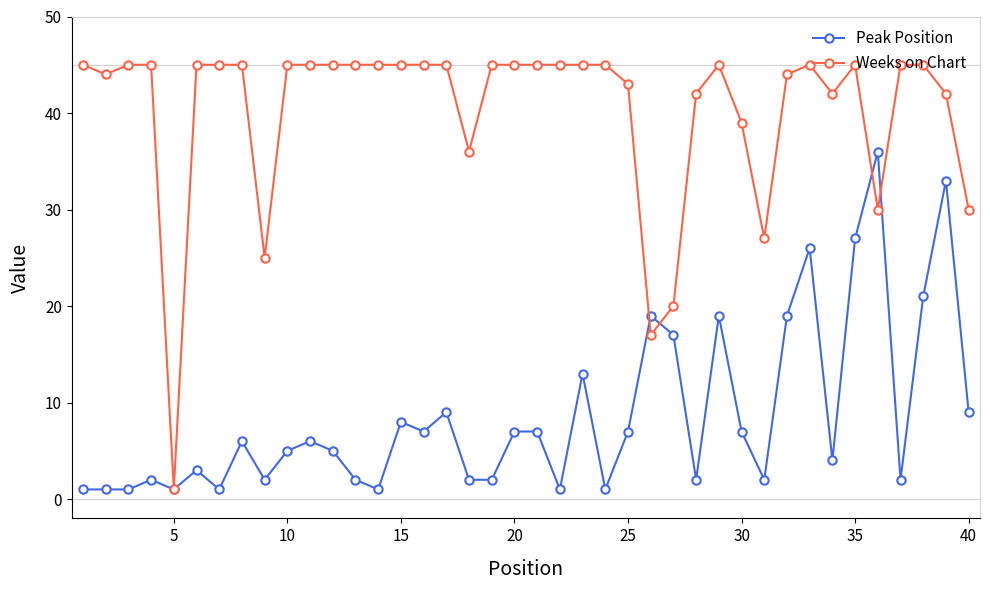

What is the greatest value displayed?

45